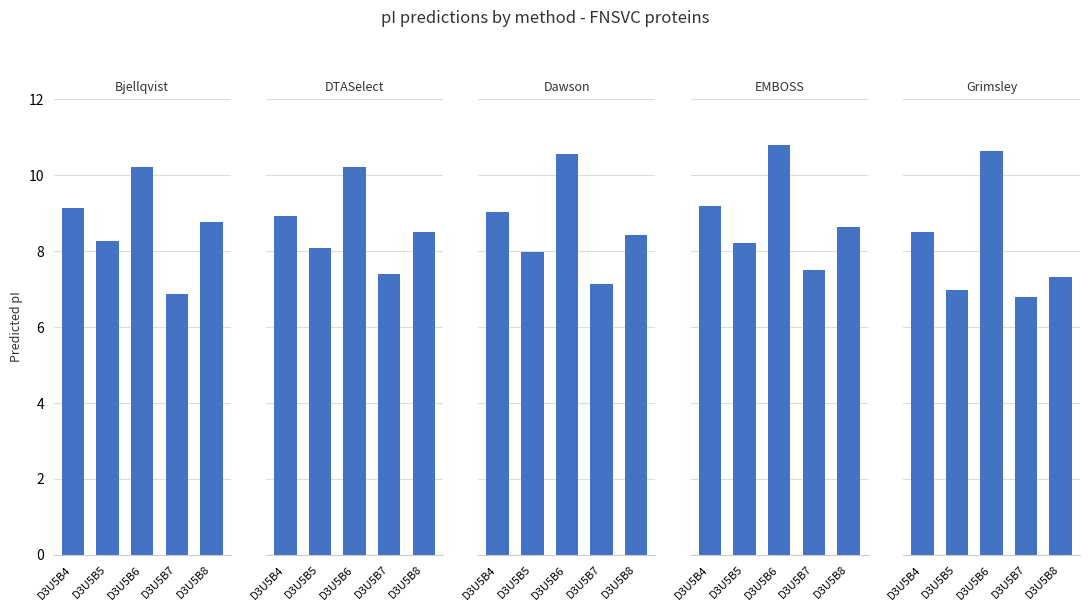

What is the difference between the highest and lowest values at D3U5B6?

0.6